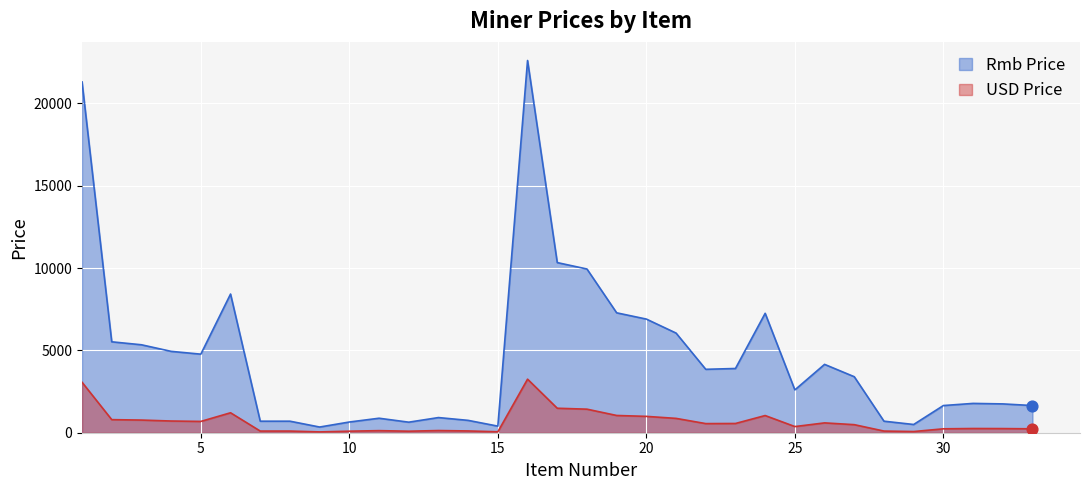

What is the total value across all series at 4?

5650.8